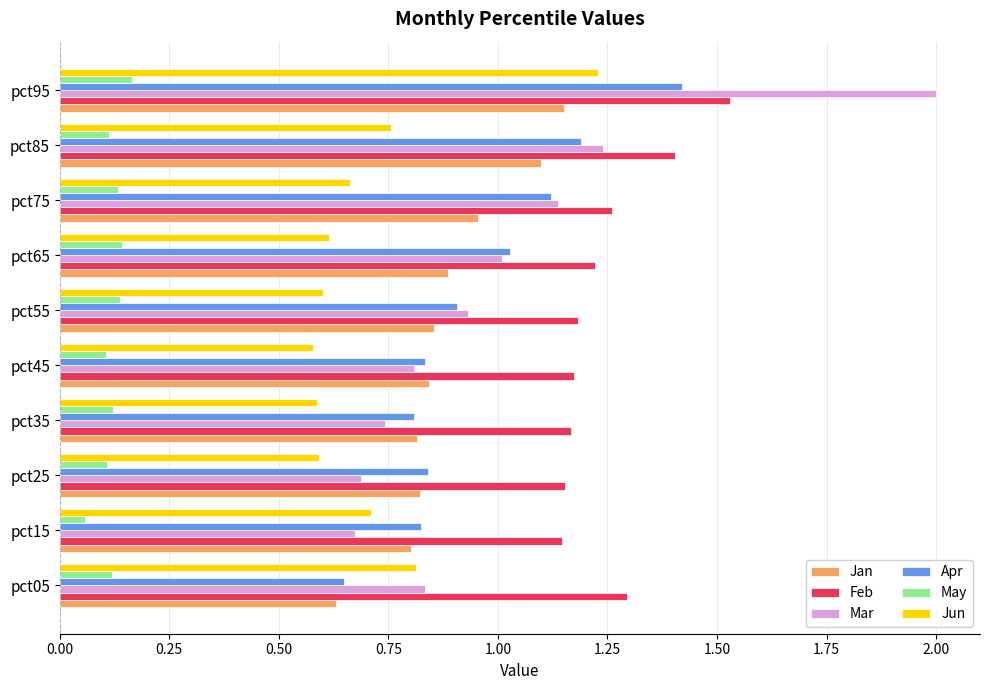

What is the difference between the second highest and minimum values in the Apr series?

0.5